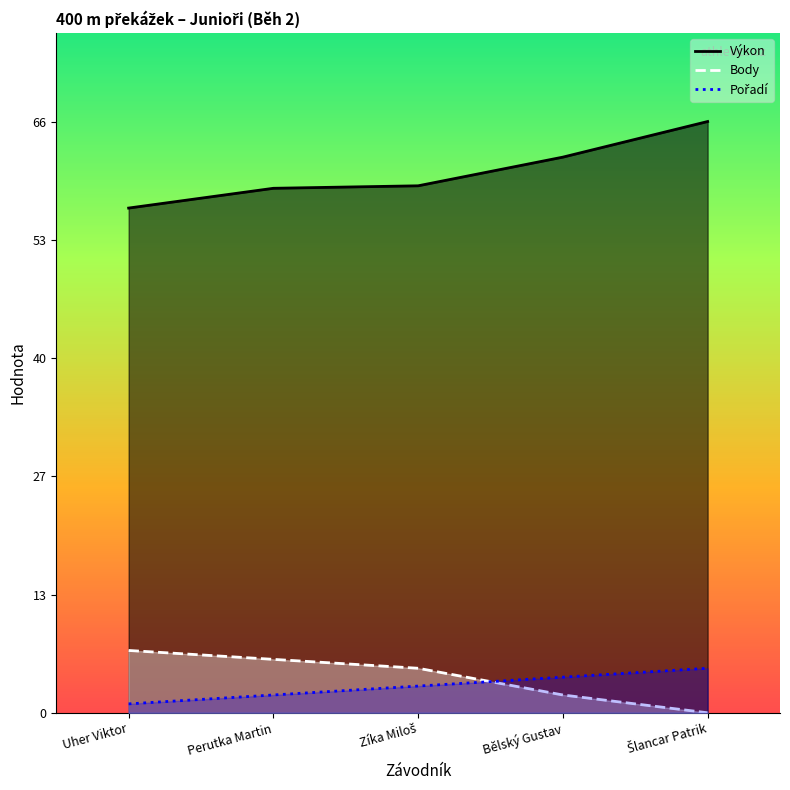

List the series in order of their peak value, highest first.

Výkon, Body, Pořadí